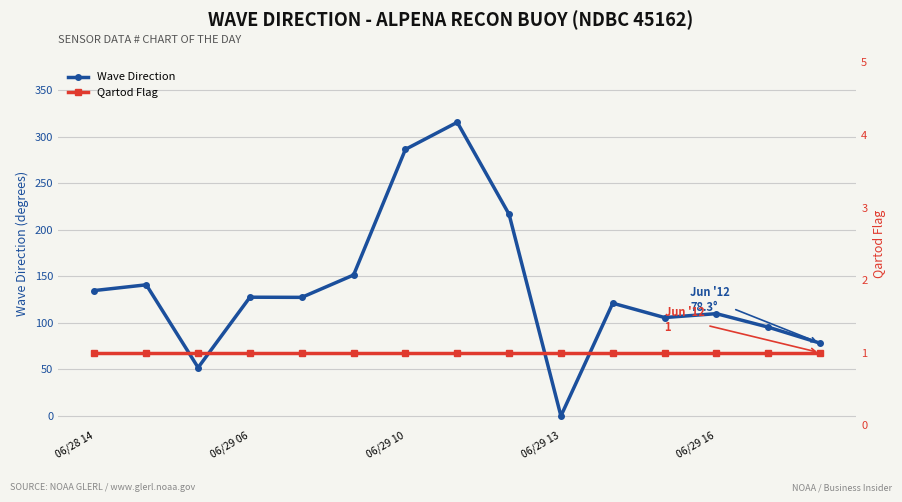

The value of Qartod Flag at 06/28 14 is 1.6. True or false?

False